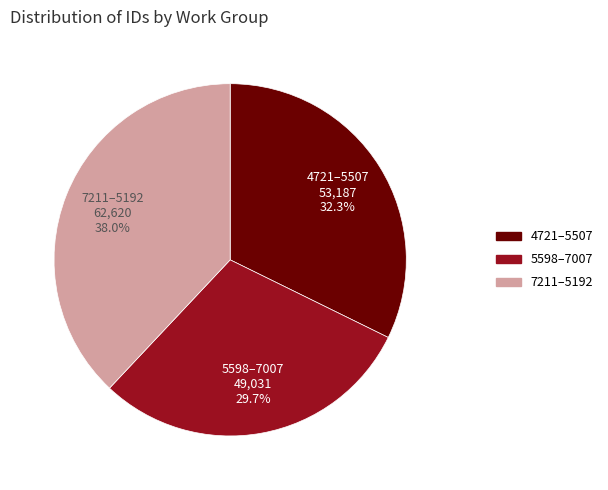

Is there any slice that represents more than half of the pie?

No